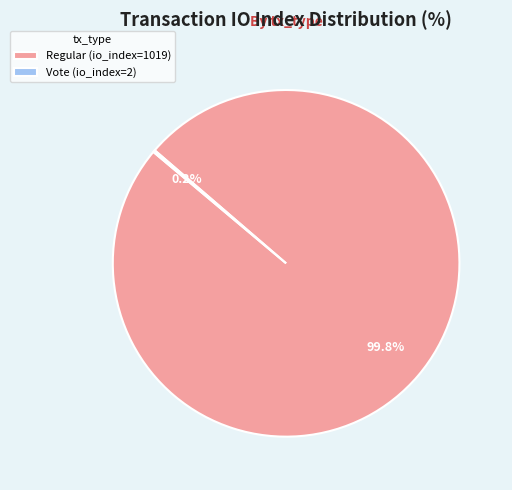

What is the largest slice in the pie chart?

Regular (io_index=1019)